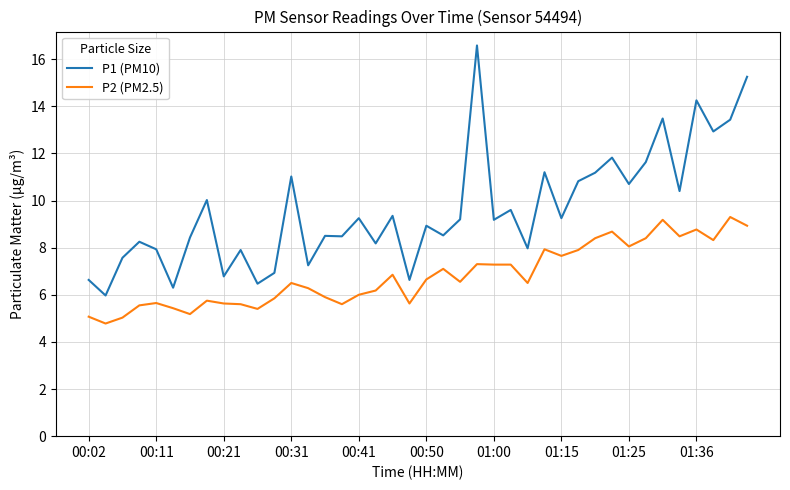

Is this an area chart (filled region under the line)?

No